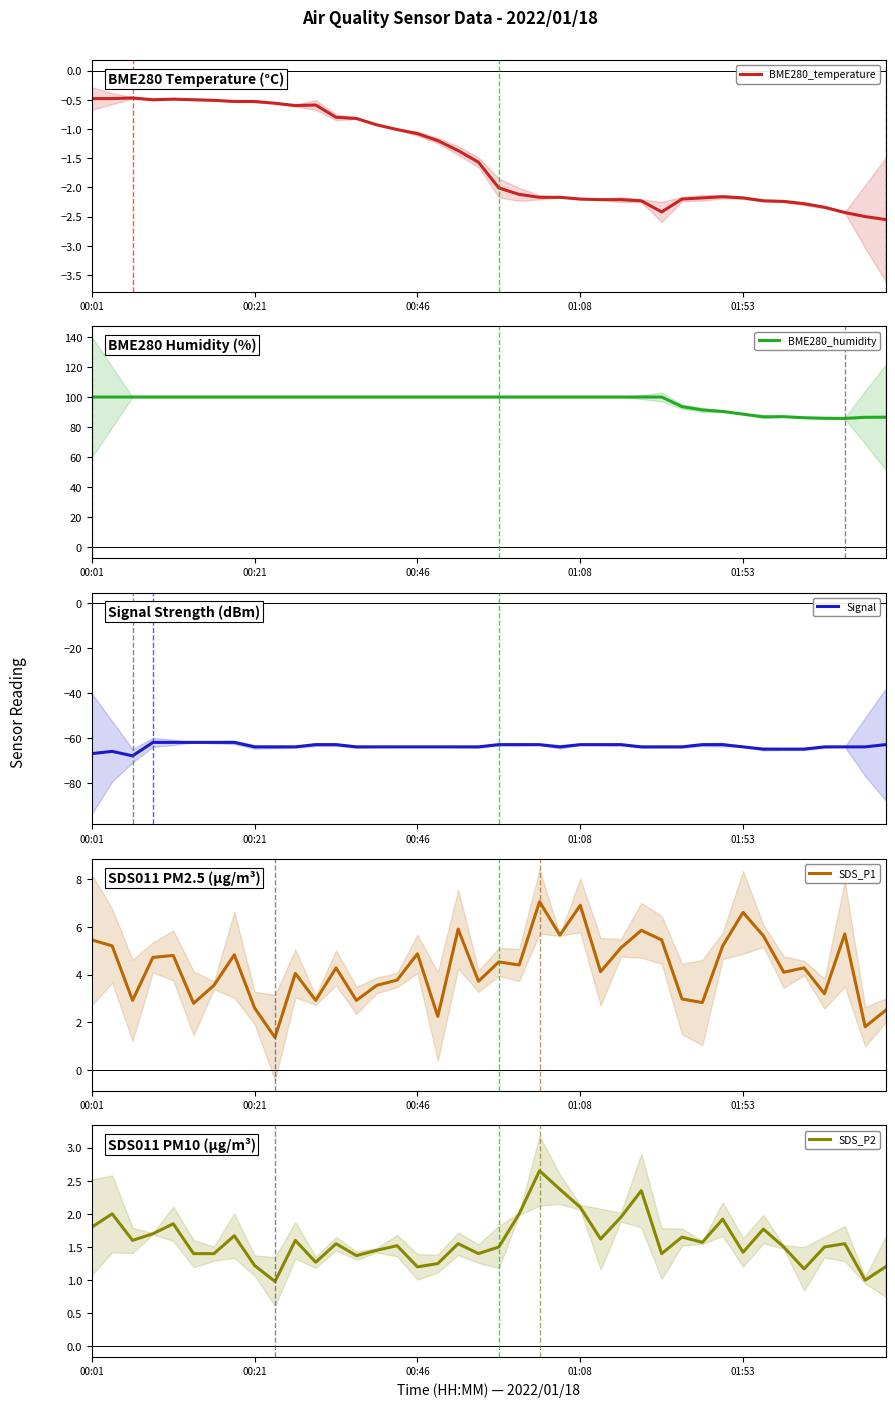

True or false: BME280_temperature has a value of -0.6 at 11.

True